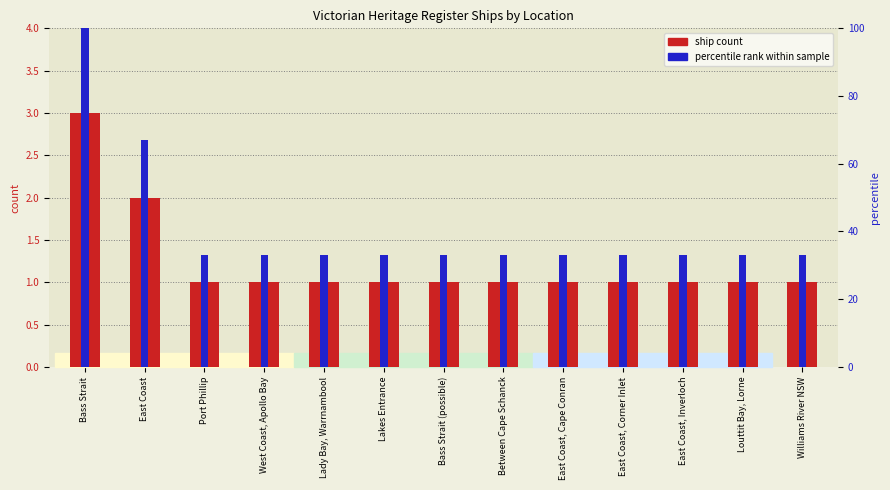

List the series in order of their overall mean, highest first.

percentile rank within sample, ship count